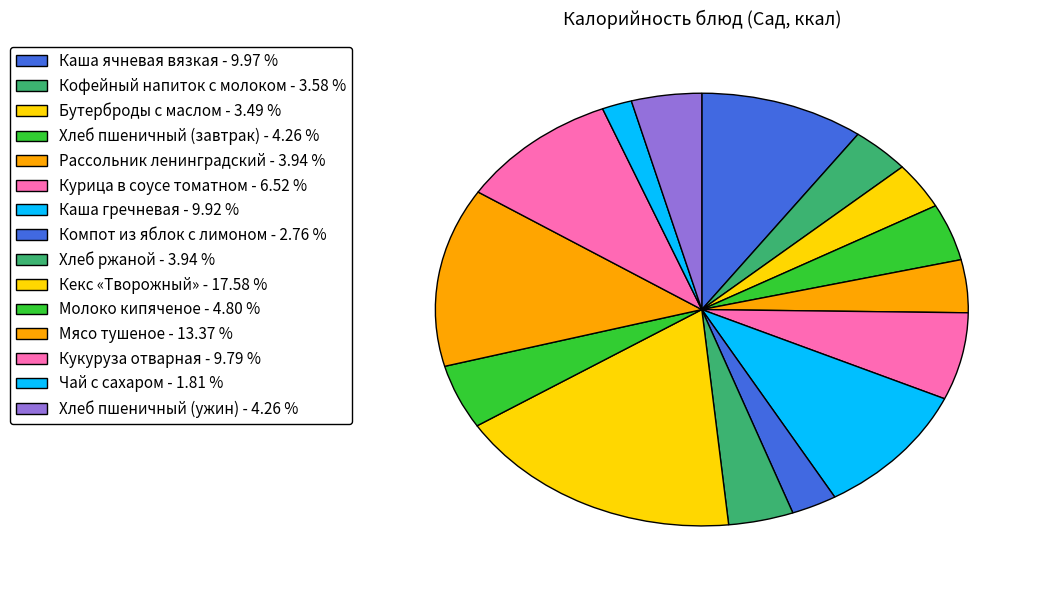

What is the change in value from Хлеб пшеничный (завтрак) to Кукуруза отварная?

+122